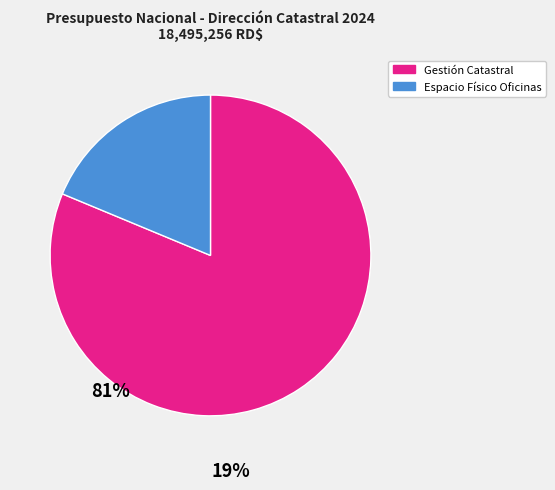

Is it true that Gestión Catastral is 81% of the pie?

True